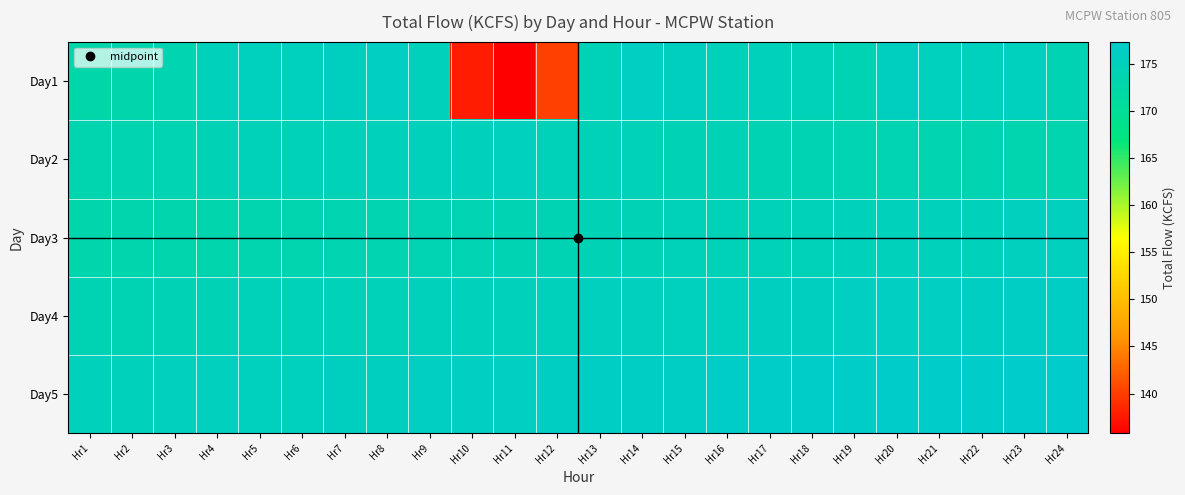

Which series has the largest total across all categories?

Day5